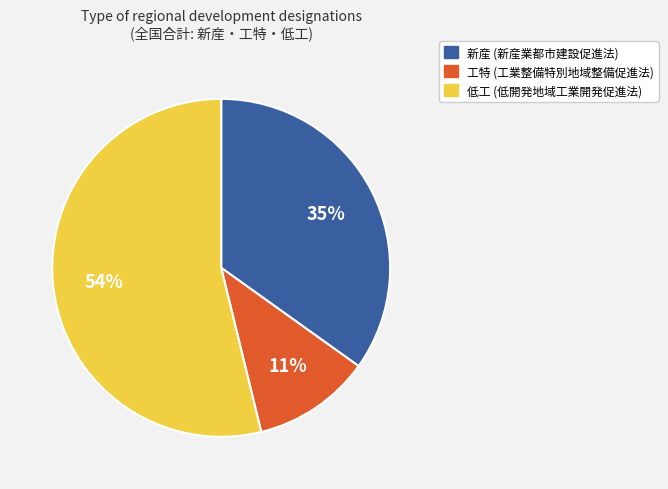

Does 新産 represent more than half of the total?

No